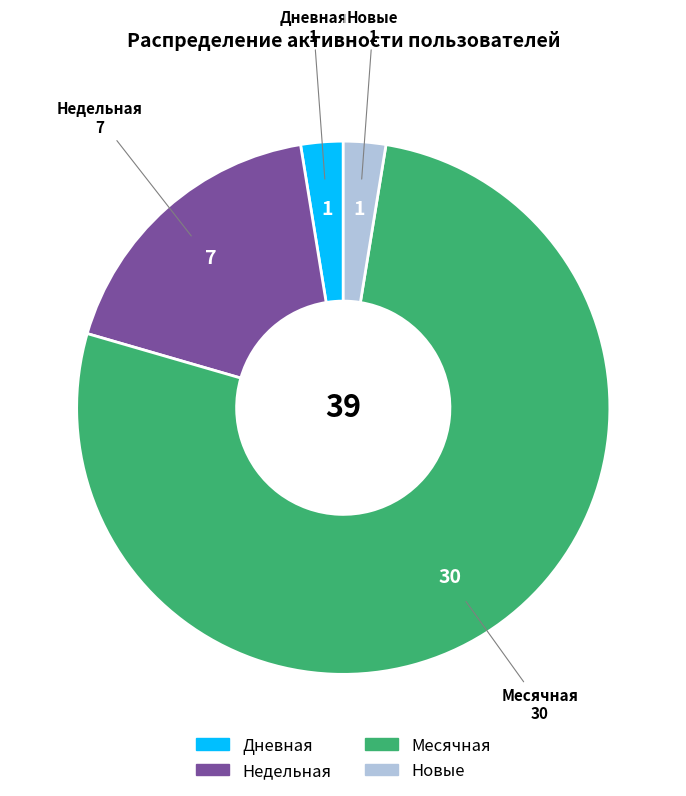

Does any single category account for the majority?

Yes